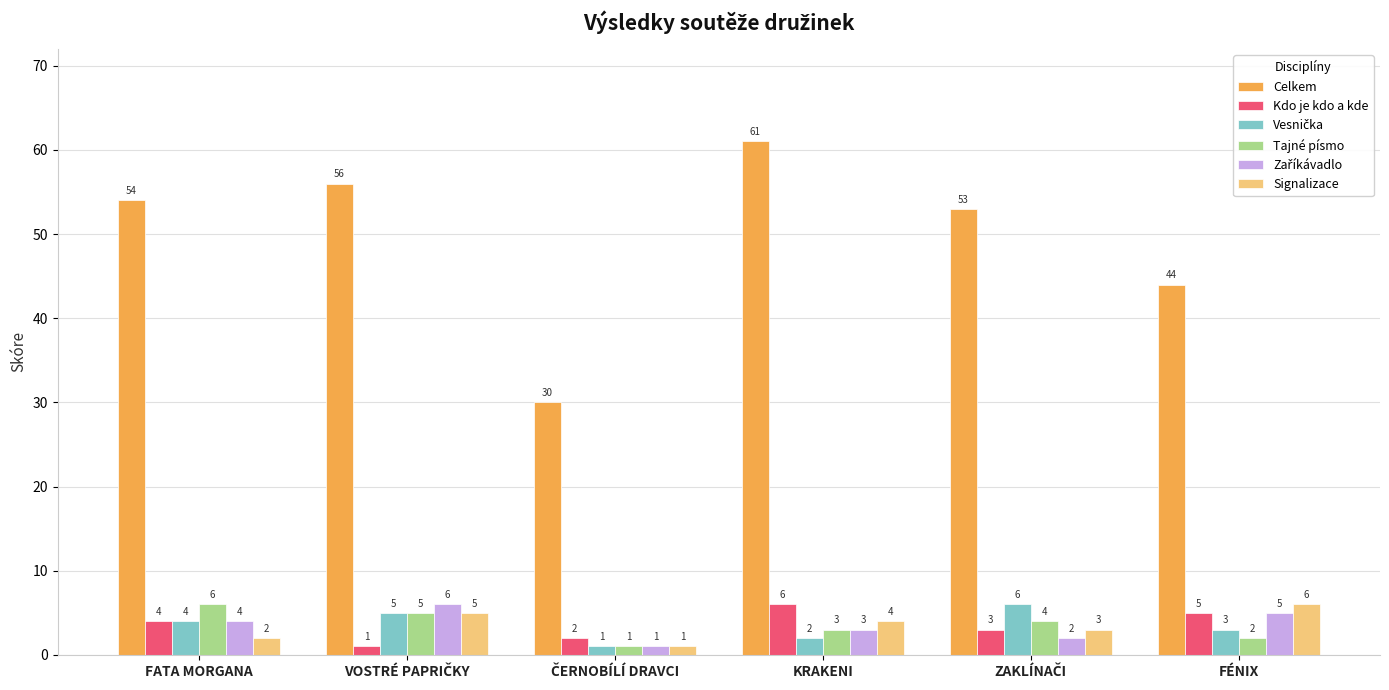

Which label corresponds to the largest value in the chart?

KRAKENI